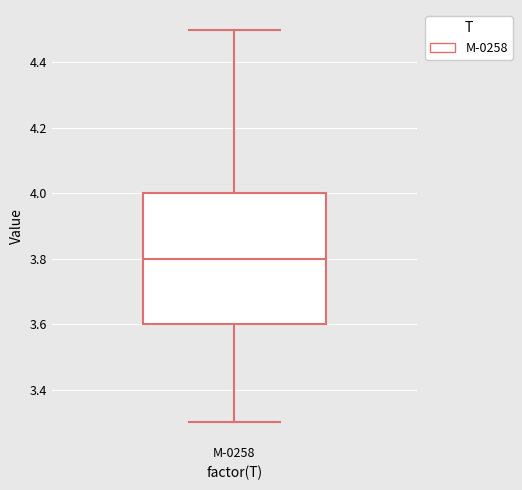

Read this box plot against the y-axis: the position of the median line, the range covered by the box, and the ends of both whiskers. The values are not printed on the chart, so give them approximately, as read against the axis.

median 3.8, box 3.6 to 4.0, whiskers 3.3 to 4.5